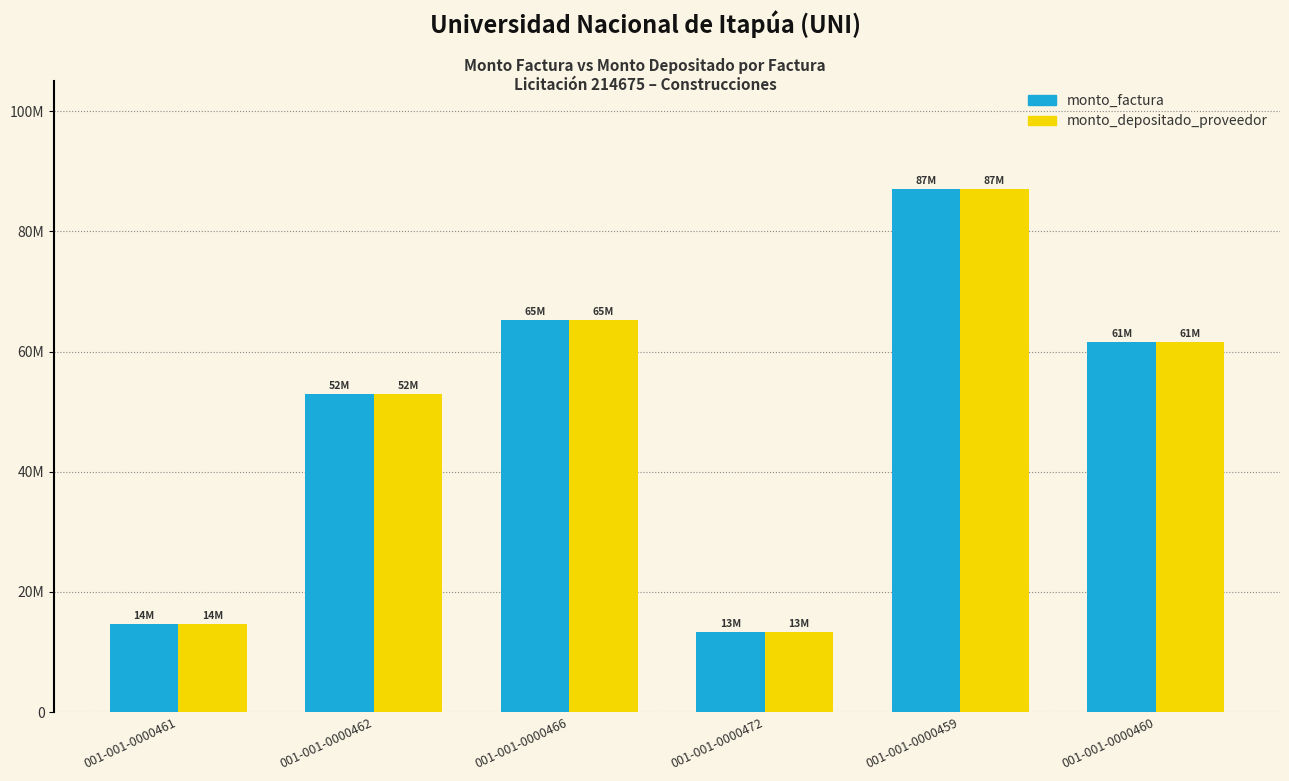

Is it true that monto_factura equals 13414000 at 001-001-0000472?

True